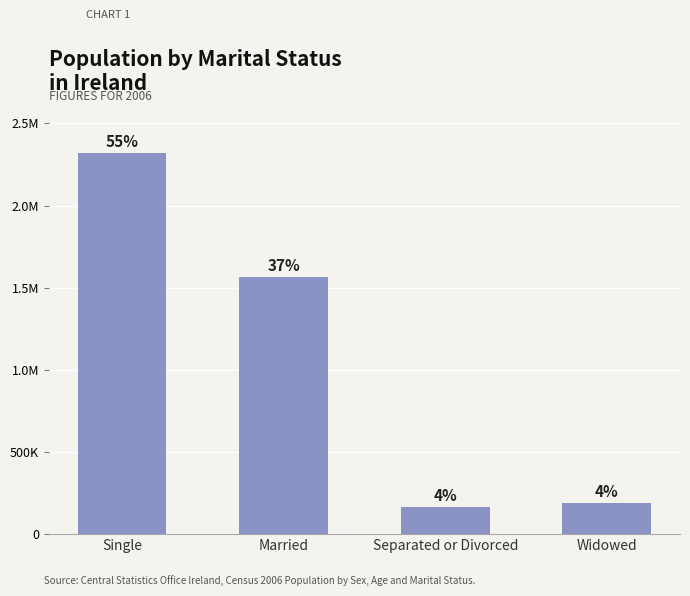

At which label is the value closest to 1242236?

Married